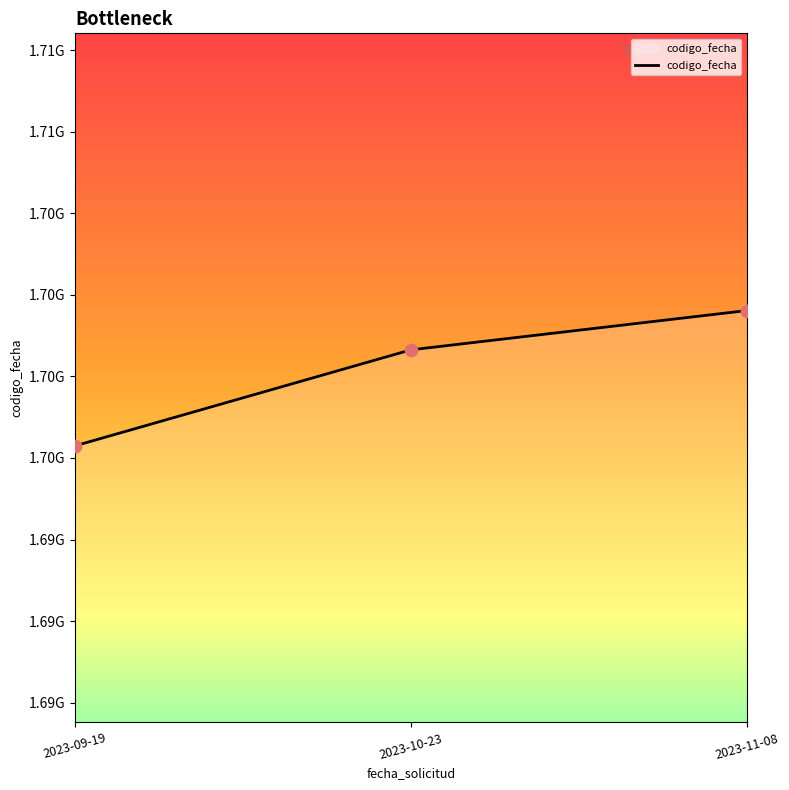

Which has a higher value, 2023-09-19 or 2023-10-23?

2023-10-23